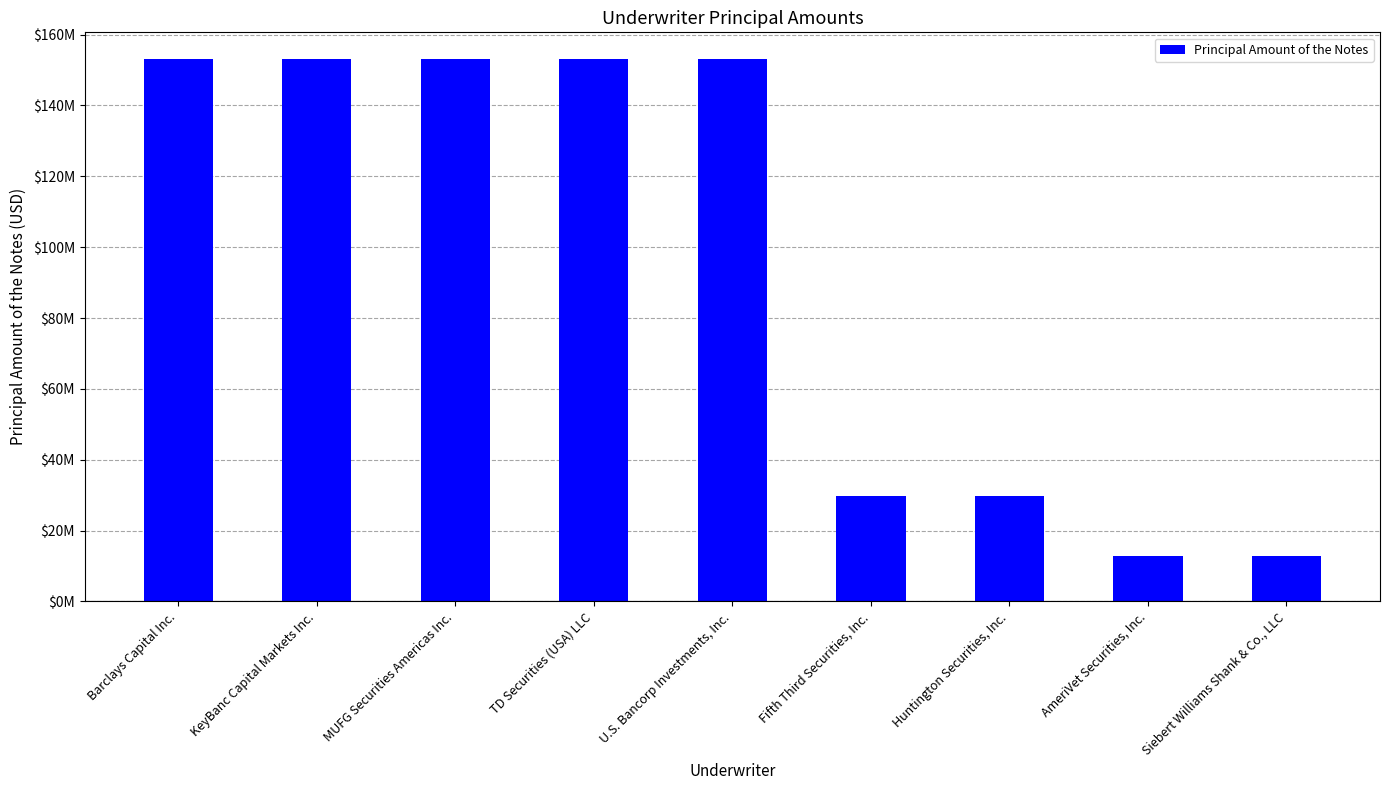

Are the bars horizontal?

No